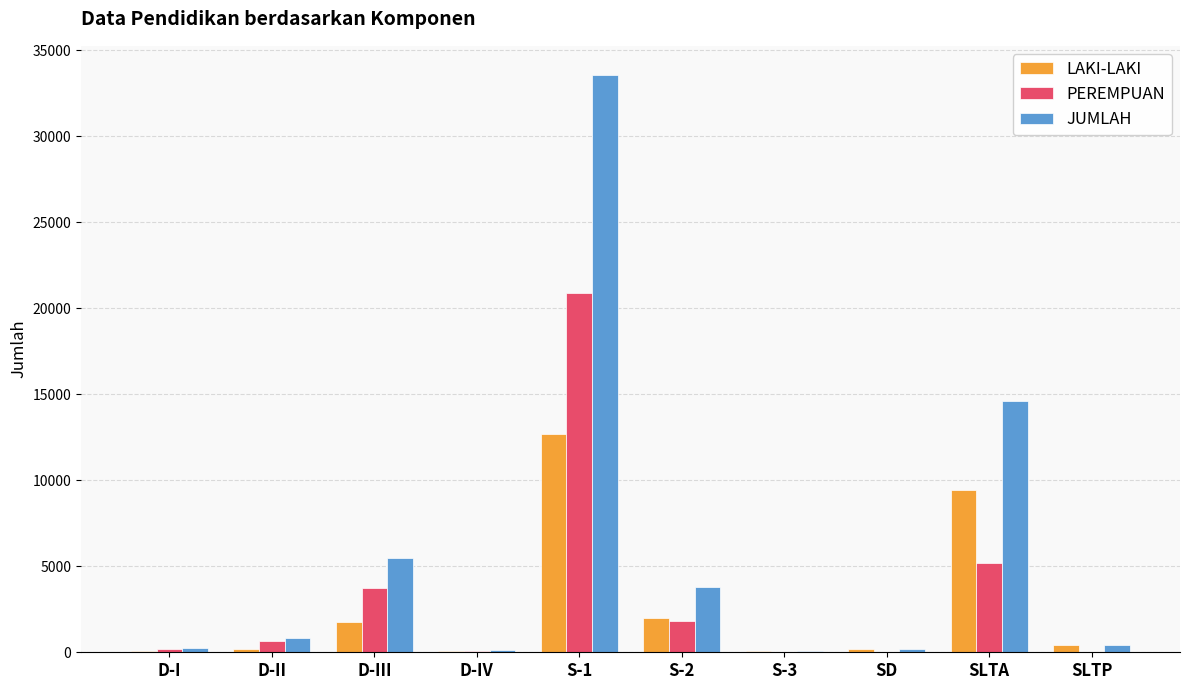

Is it true that JUMLAH equals 7944 at SLTA?

False